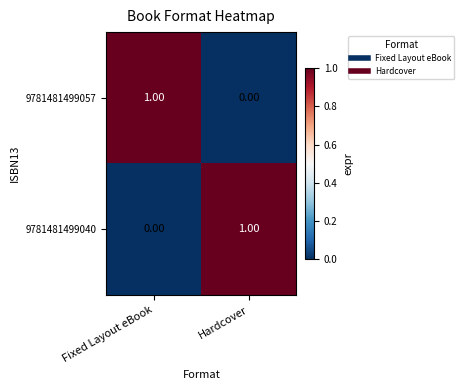

At which label does 9781481499040 reach its minimum?

Fixed Layout eBook